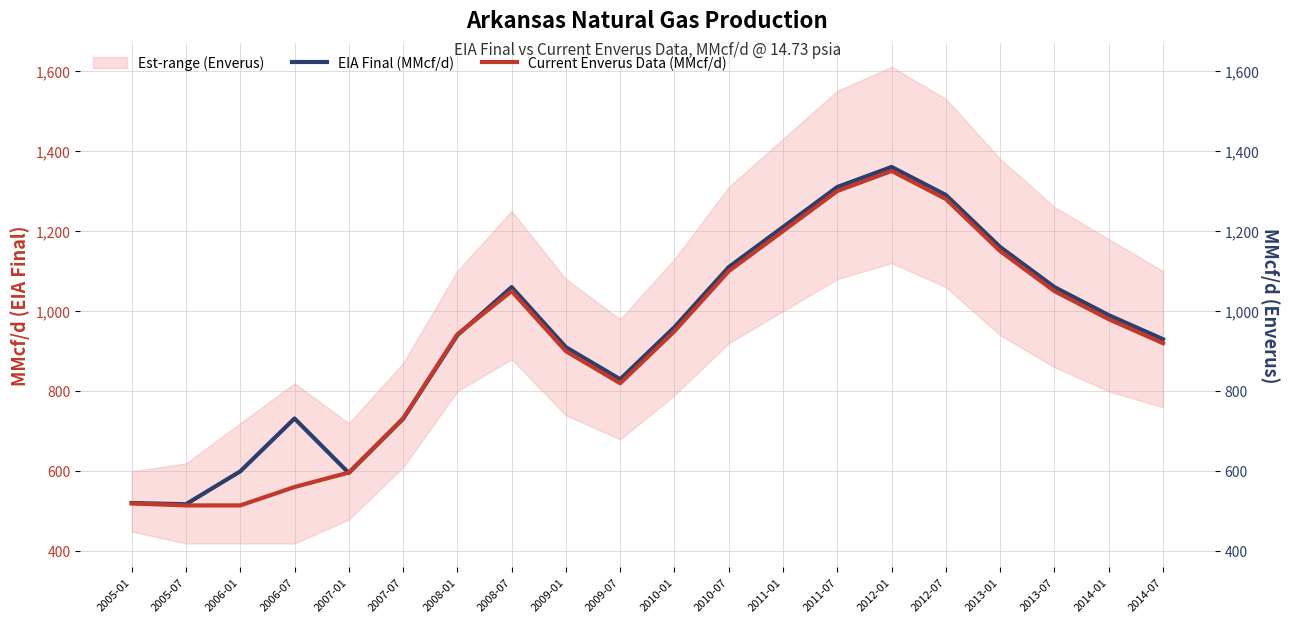

What is the average value of the EIA Final (MMcf/d) series?

941